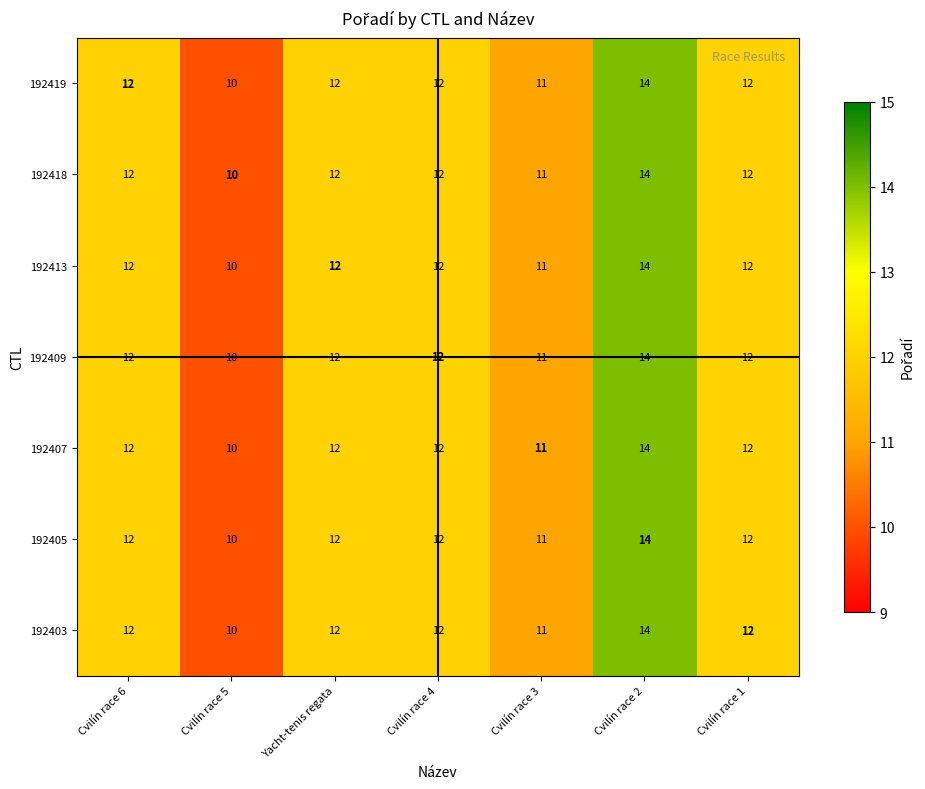

What value does the 192419 series have at Yacht-tenis regata?

12